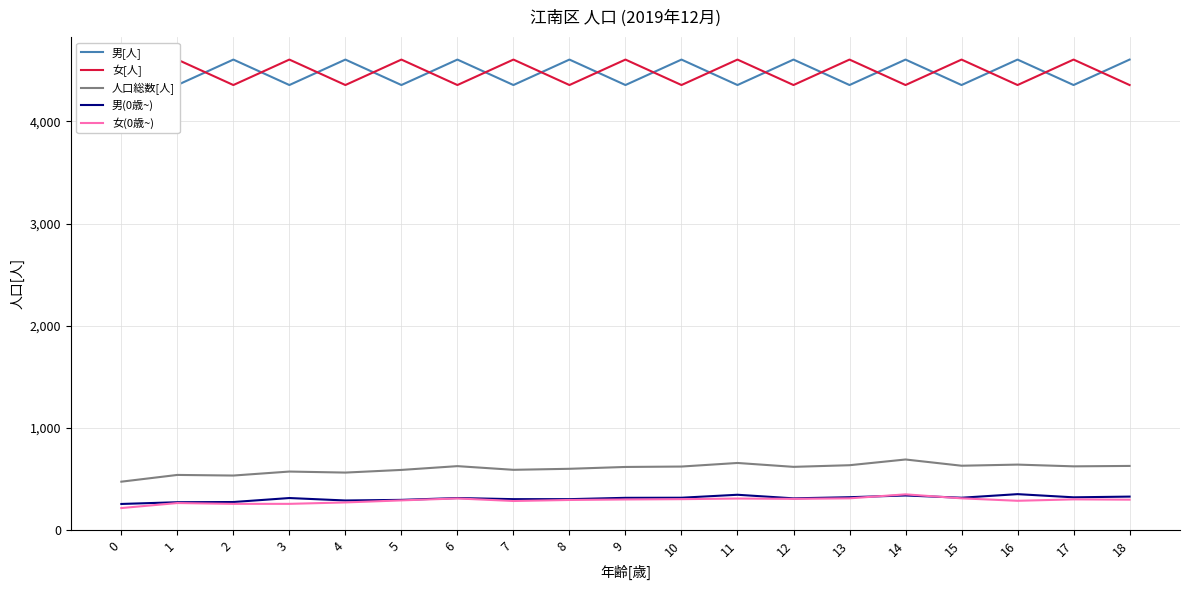

How many series are shown in this chart?

5